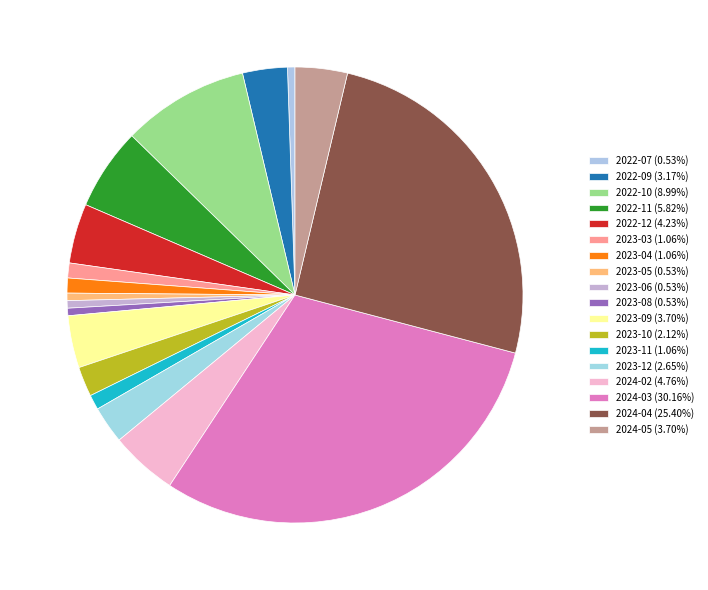

Rank the categories by value from highest to lowest.

2024-03, 2024-04, 2022-10, 2022-11, 2024-02, 2022-12, 2023-09, 2024-05, 2022-09, 2023-12, 2023-10, 2023-03, 2023-04, 2023-11, 2022-07, 2023-05, 2023-06, 2023-08